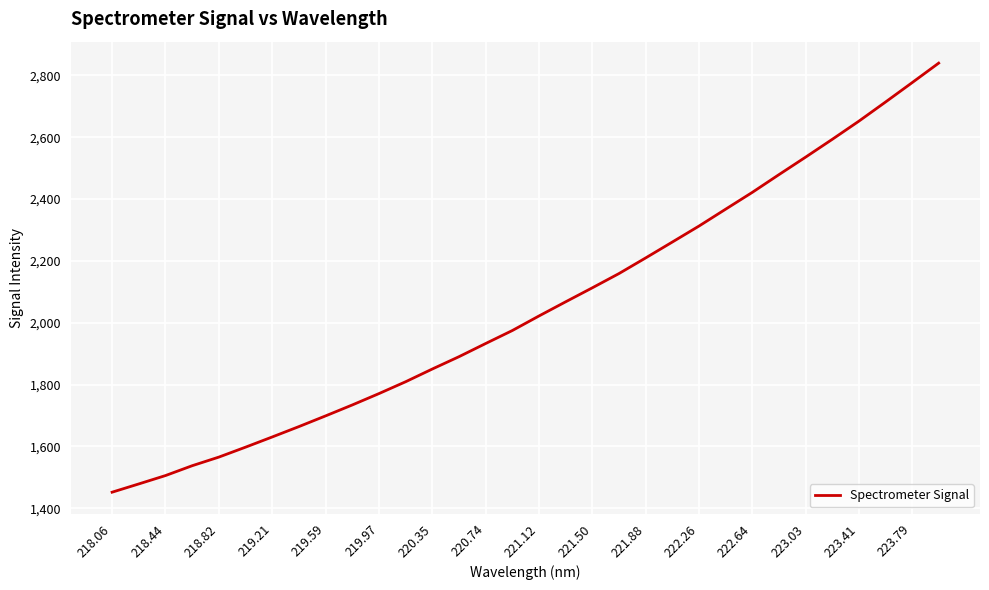

What is the smallest value displayed?

1452.2